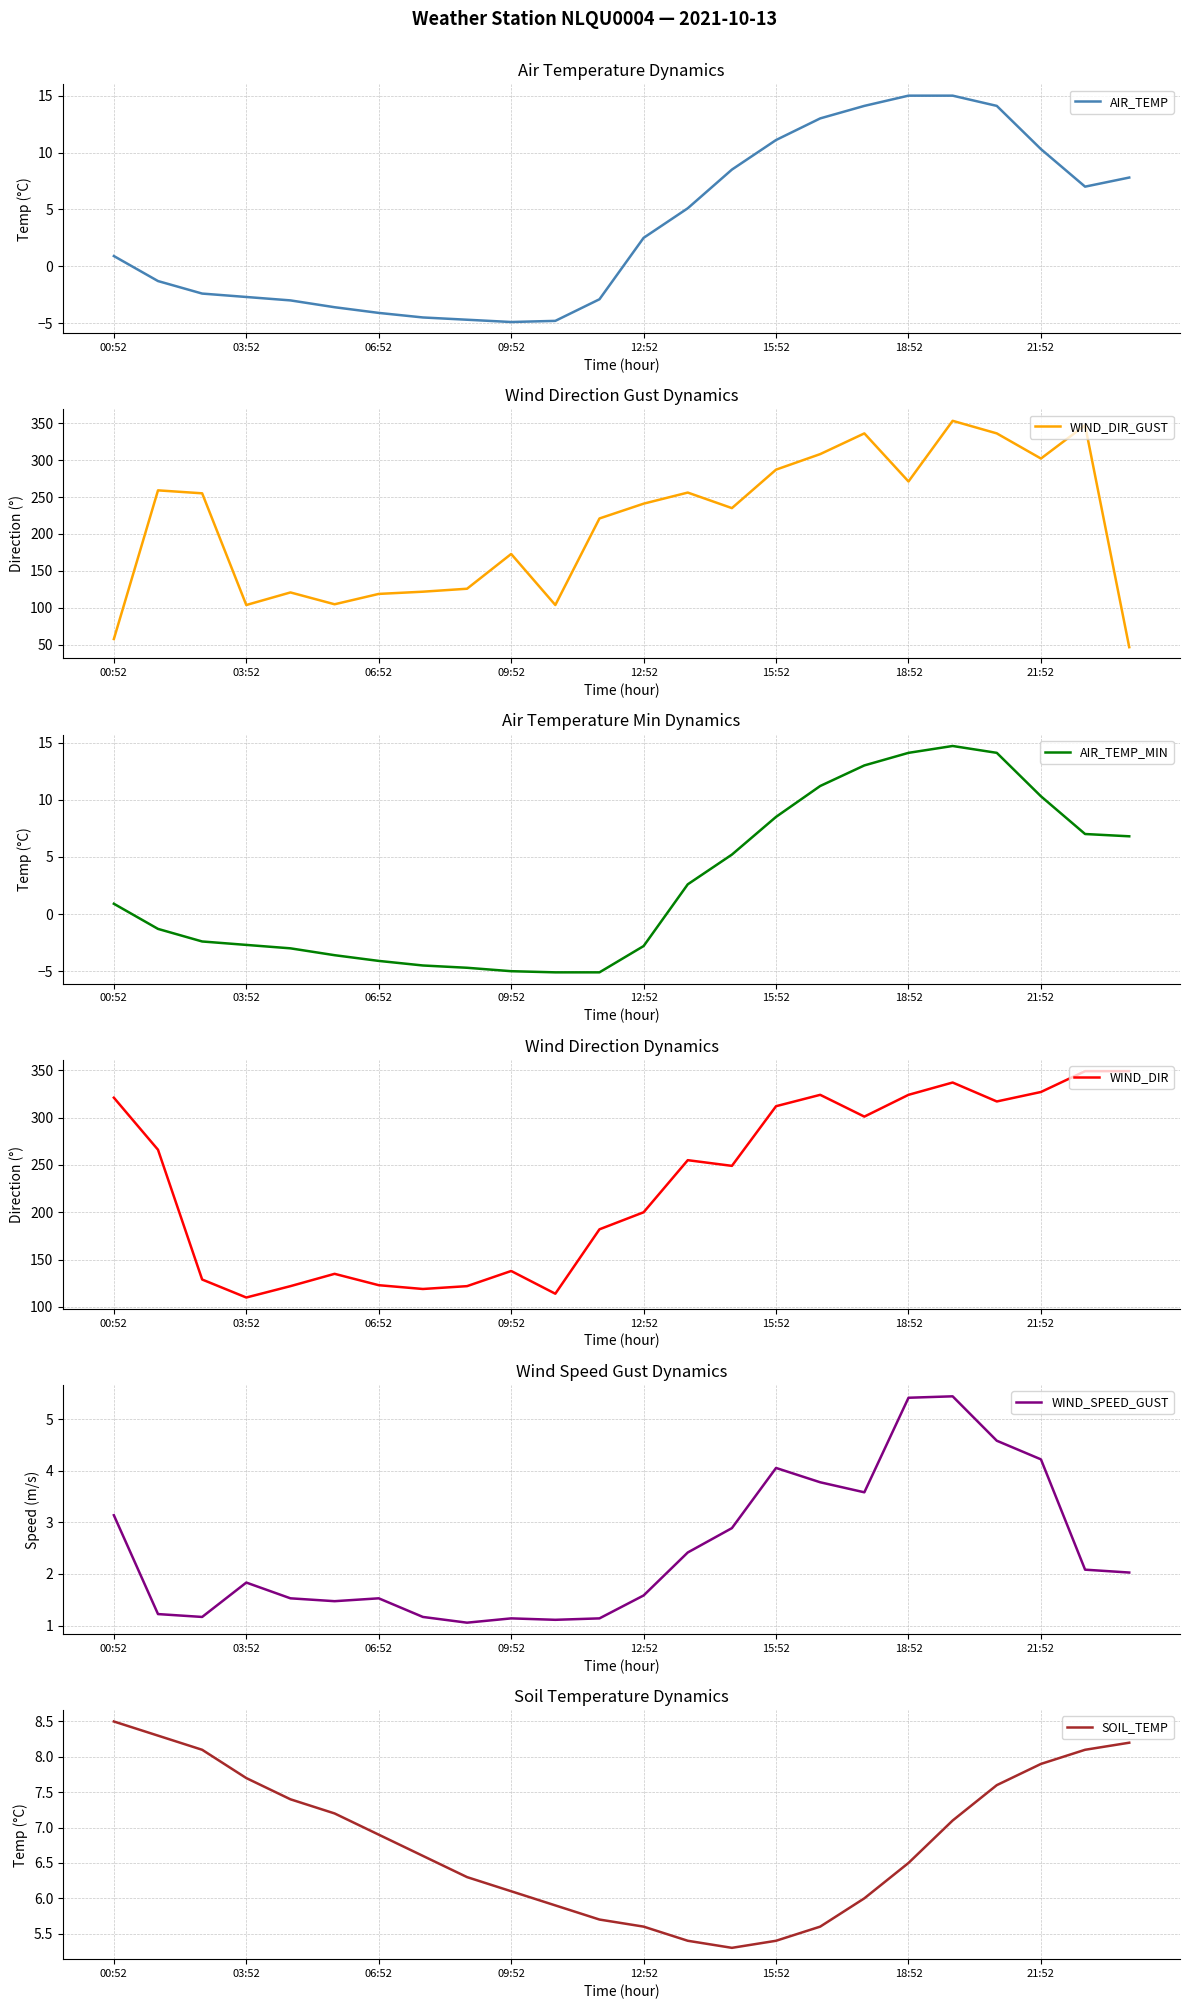

At which label does AIR_TEMP first exceed 2?

12:52